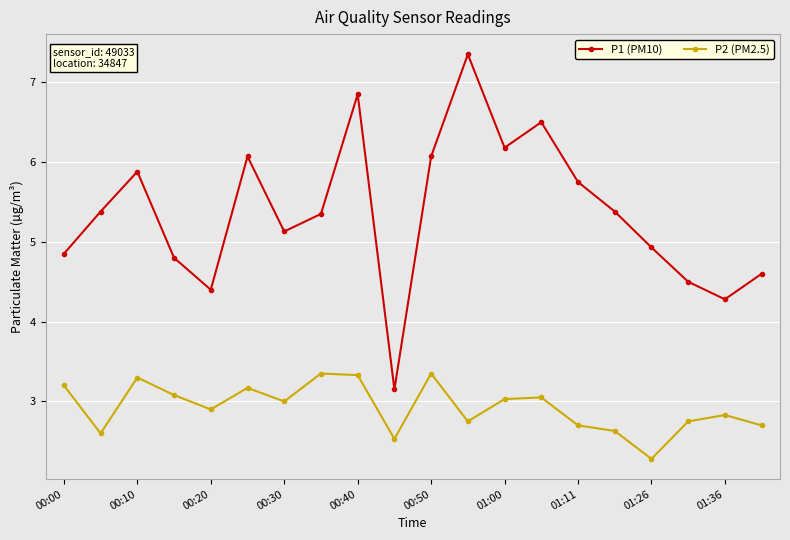

What is the value of the P1 (PM10) point at the 7th from the left?

5.1